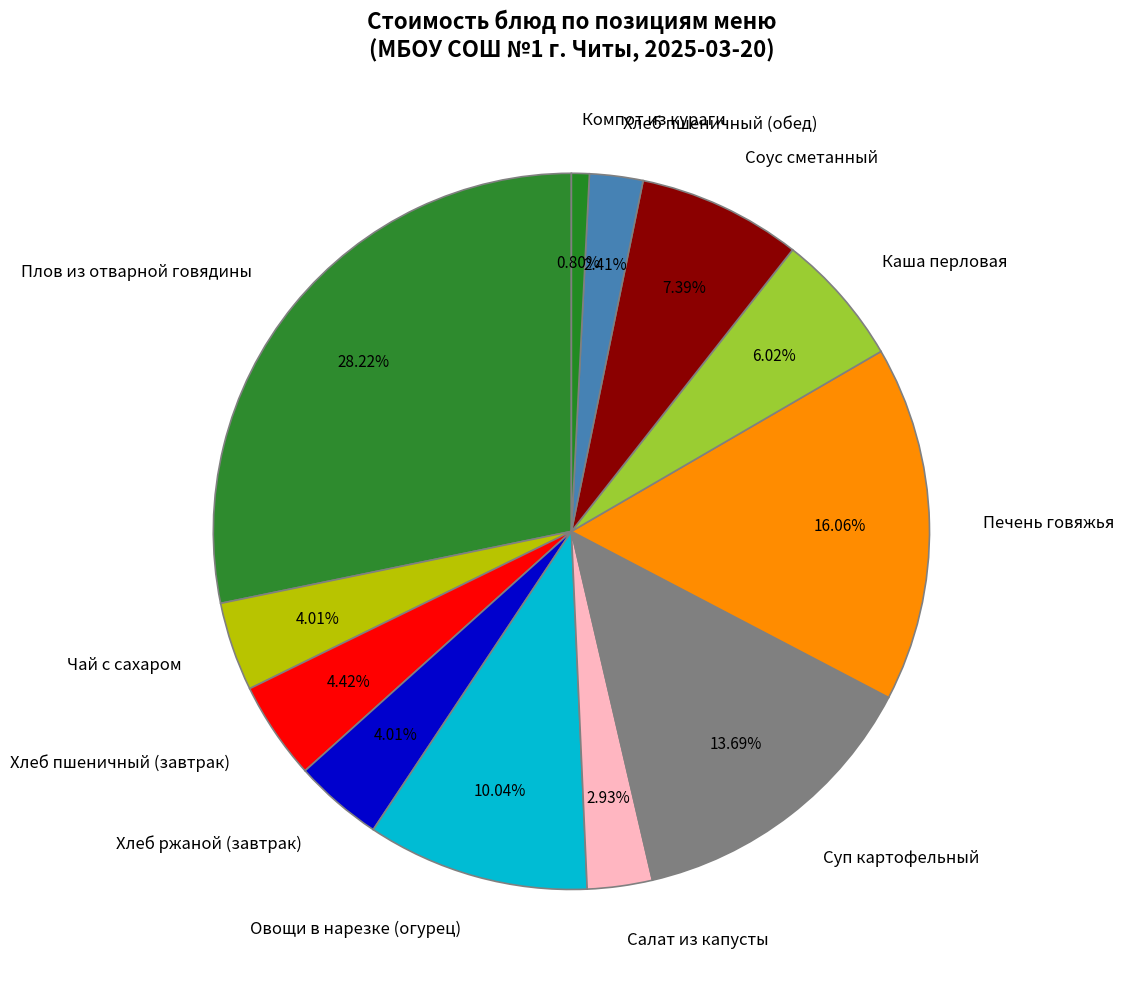

True or false: Хлеб пшеничный (обед) accounts for 2% of the total.

True